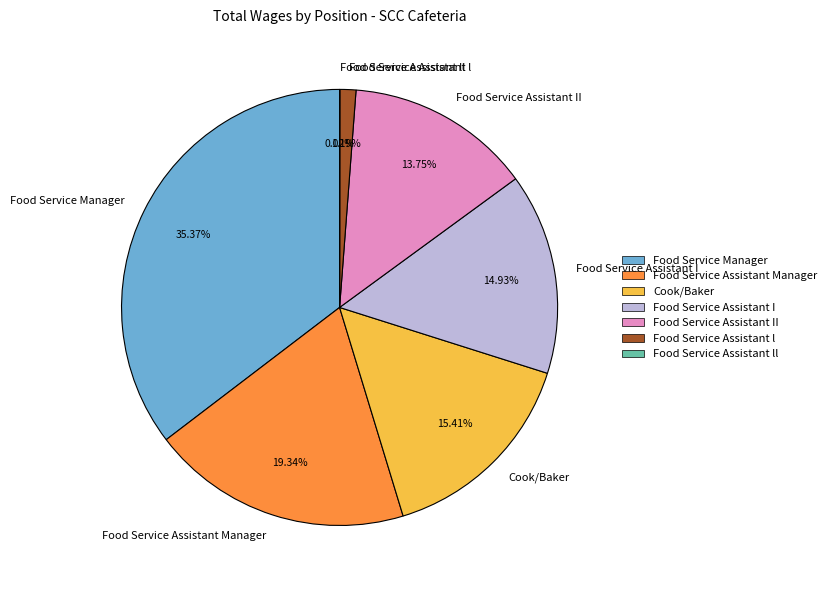

To the nearest percent, what is the difference between the Food Service Assistant l and Food Service Assistant I slice percentages?

14%